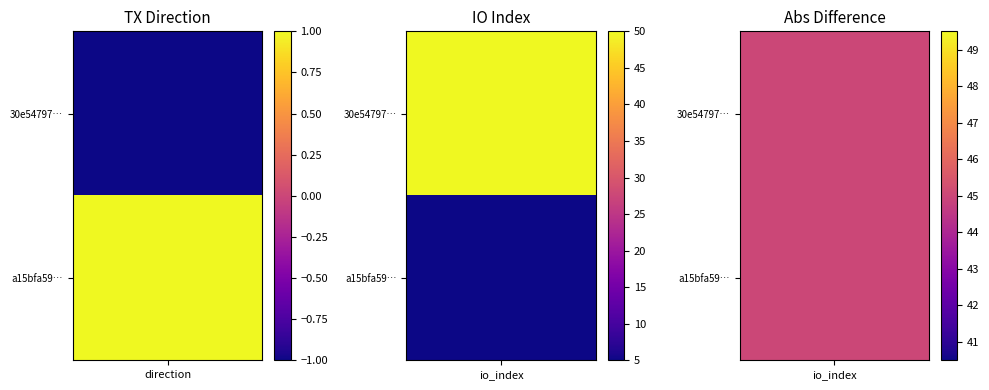

Is it true that a15bfa598bd72af1cddf3b43263b50f4efafcc2 equals 1 at direction?

True